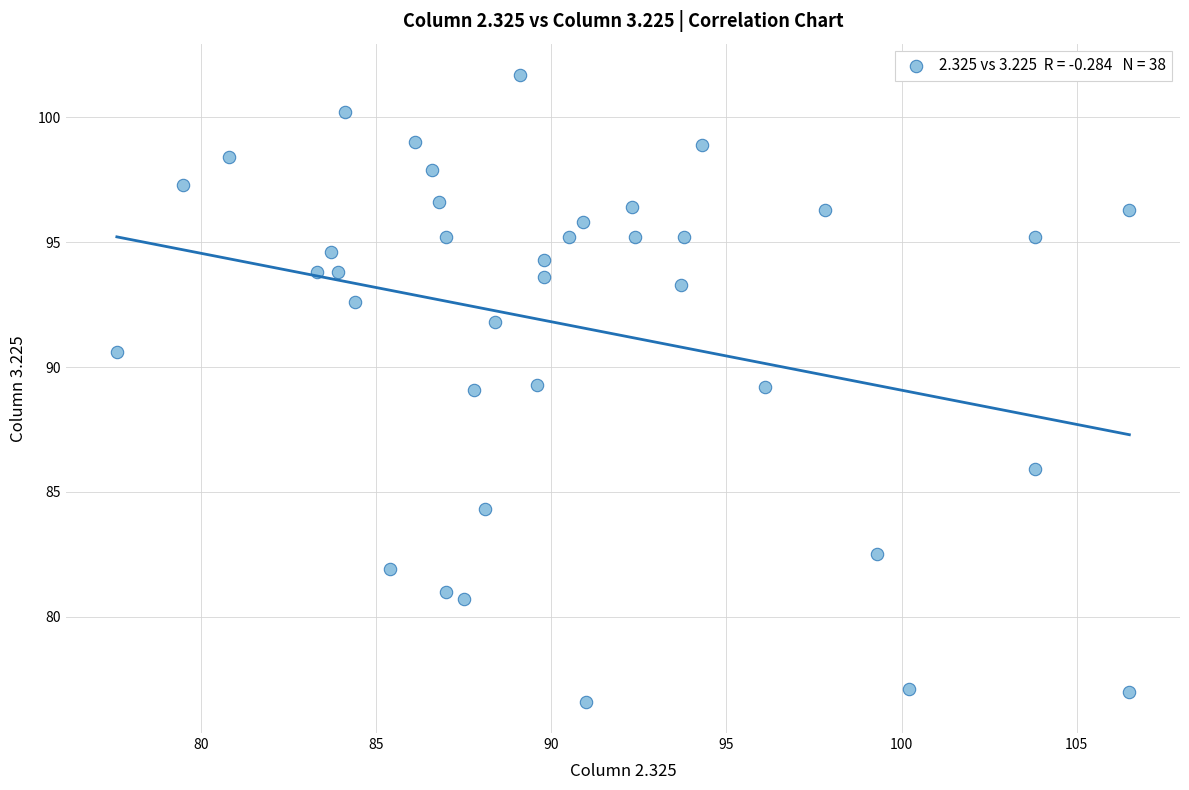

What is the range of Y values (max minus min)?

25.1